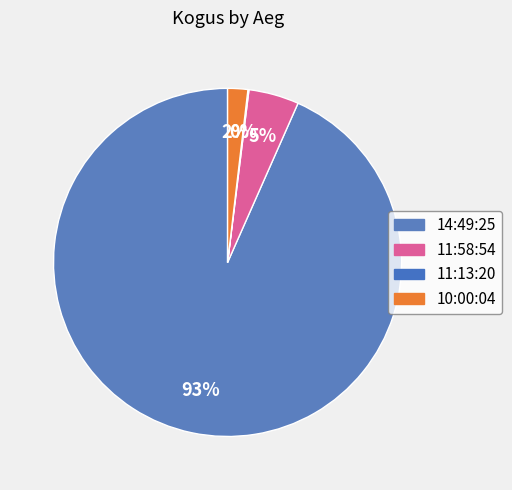

What is the ratio of the value at 11:58:54 to the value at 10:00:04?

2.5